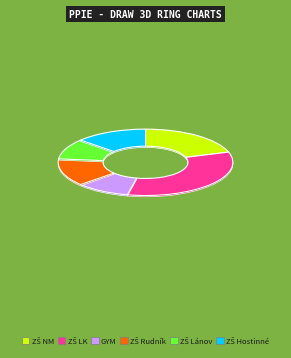

Which category has the biggest portion of the pie?

ZŠ LK